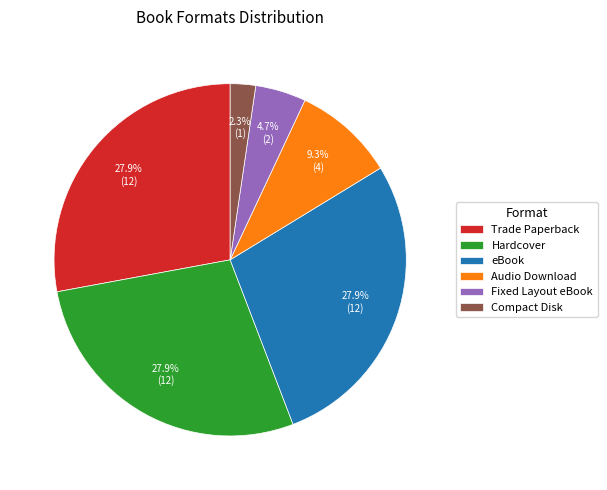

To the nearest percent, what is the difference between the eBook and Compact Disk slice percentages?

26%